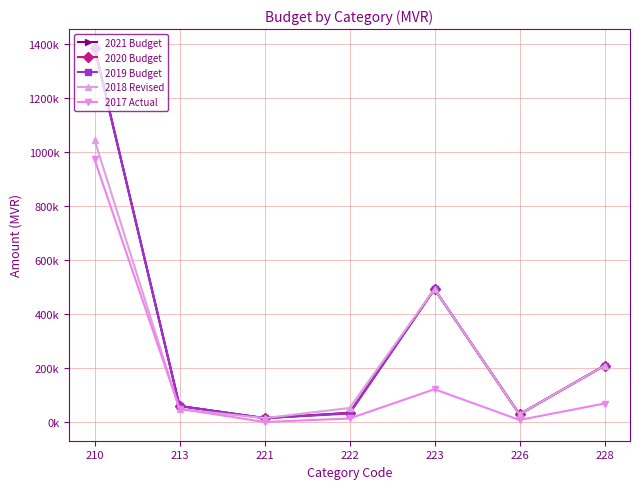

Is this an area chart (filled region under the line)?

No